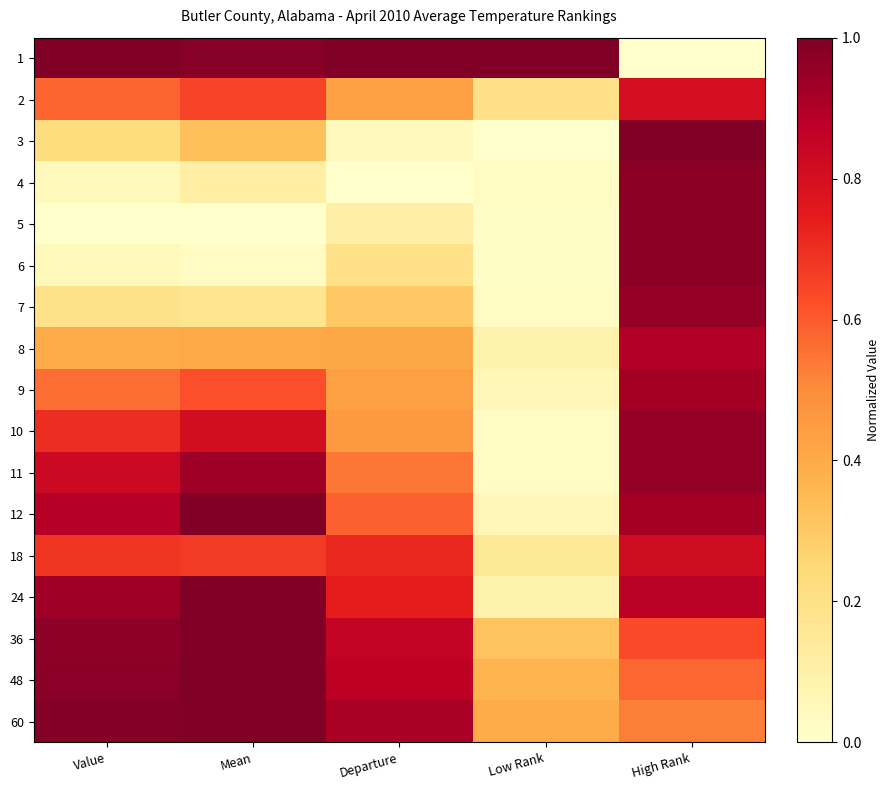

Count the number of data series in this chart.

17